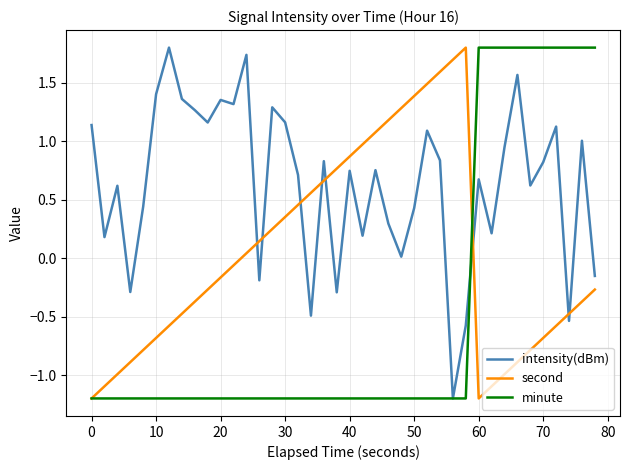

True or false: intensity(dBm) and second cross at least once.

True